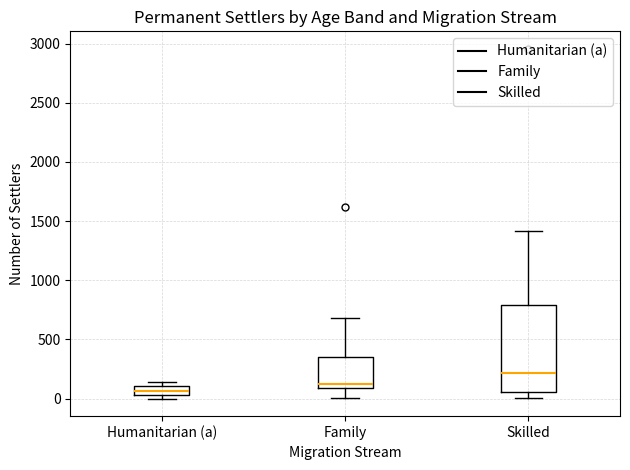

Which box is the tallest, from its lower edge to its upper edge?

Skilled